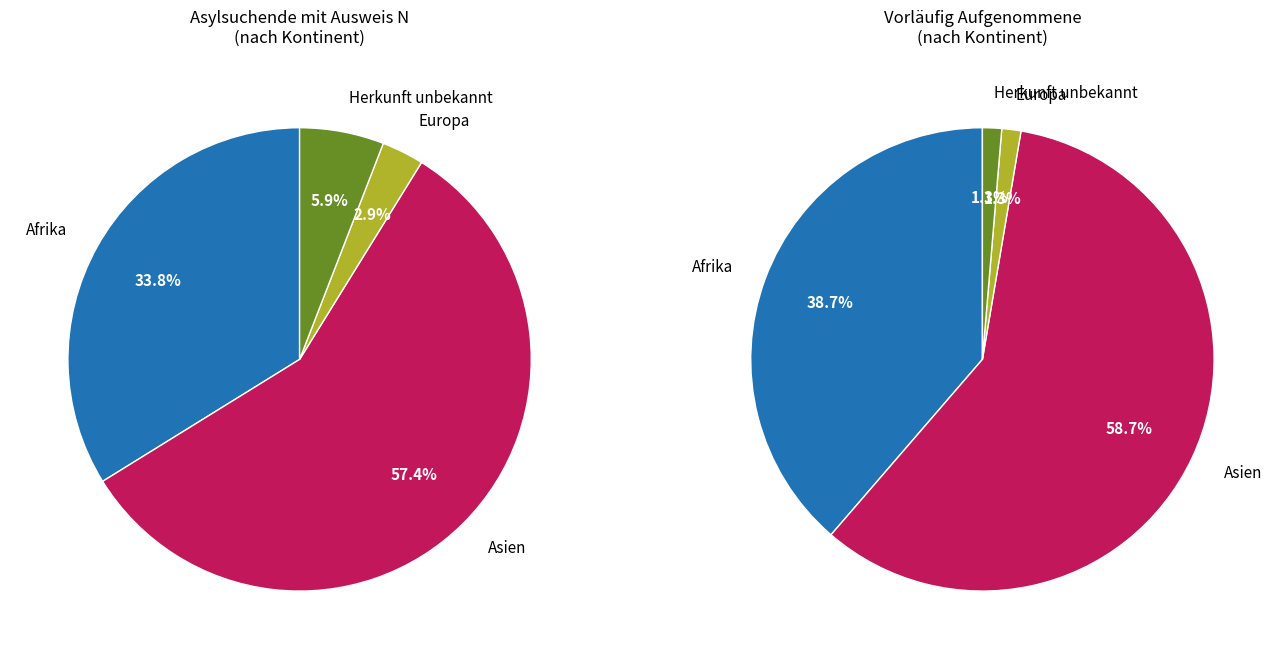

True or false: Europa accounts for 1% of the total.

False